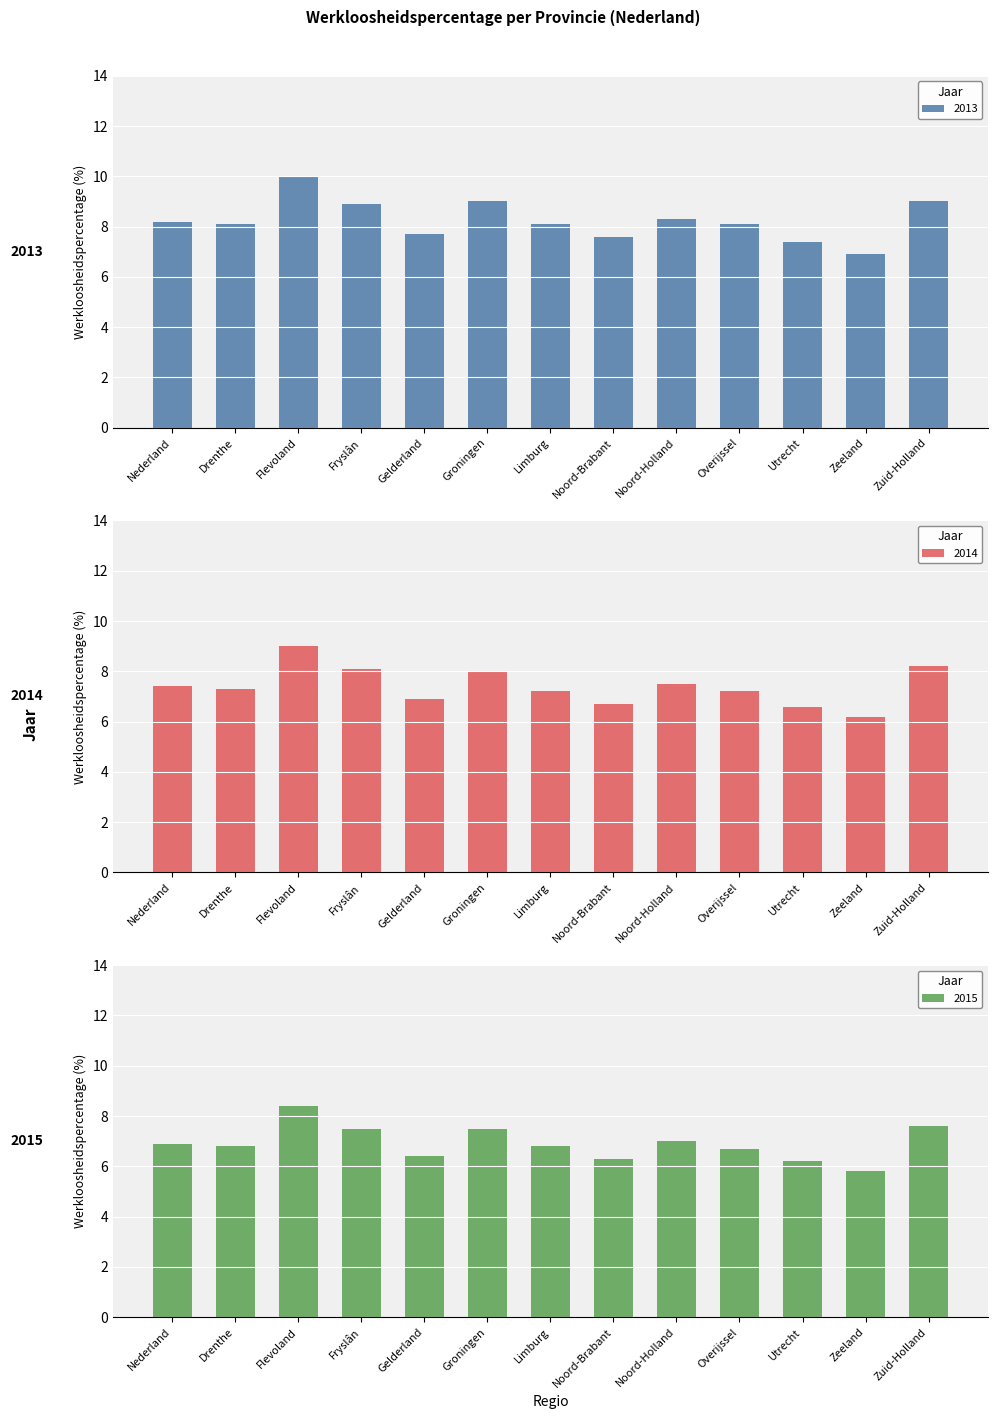

The 2013 series shows 8.2 at Nederland. True or false?

True